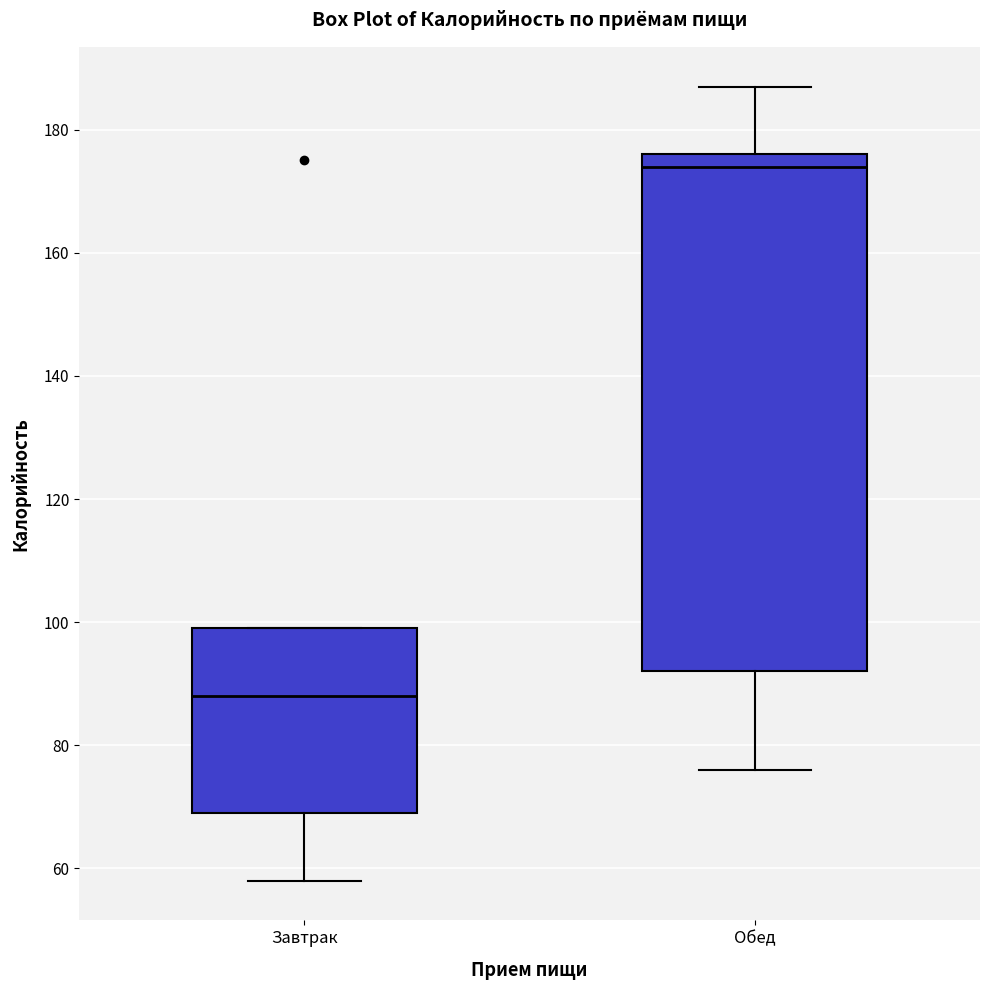

Which box's median line is the highest?

Обед